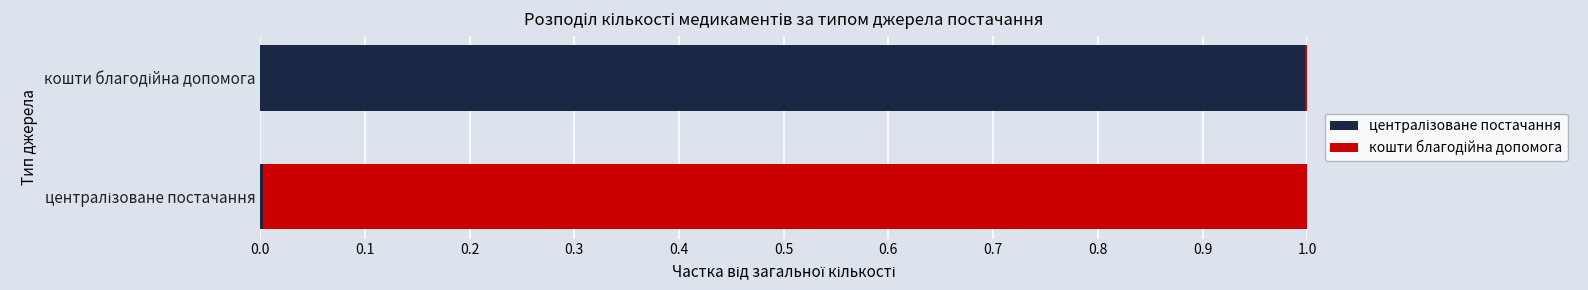

List the series in order of their peak value, lowest first.

централізоване постачання, кошти благодійна допомога